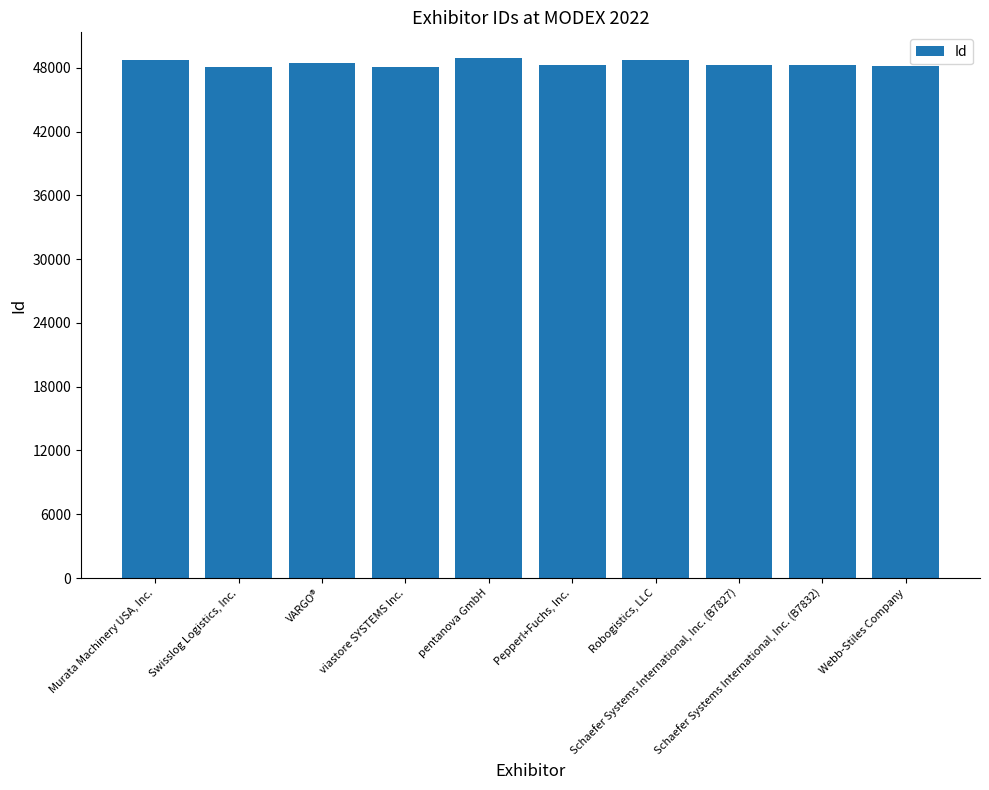

What is the sum of all values?

483780